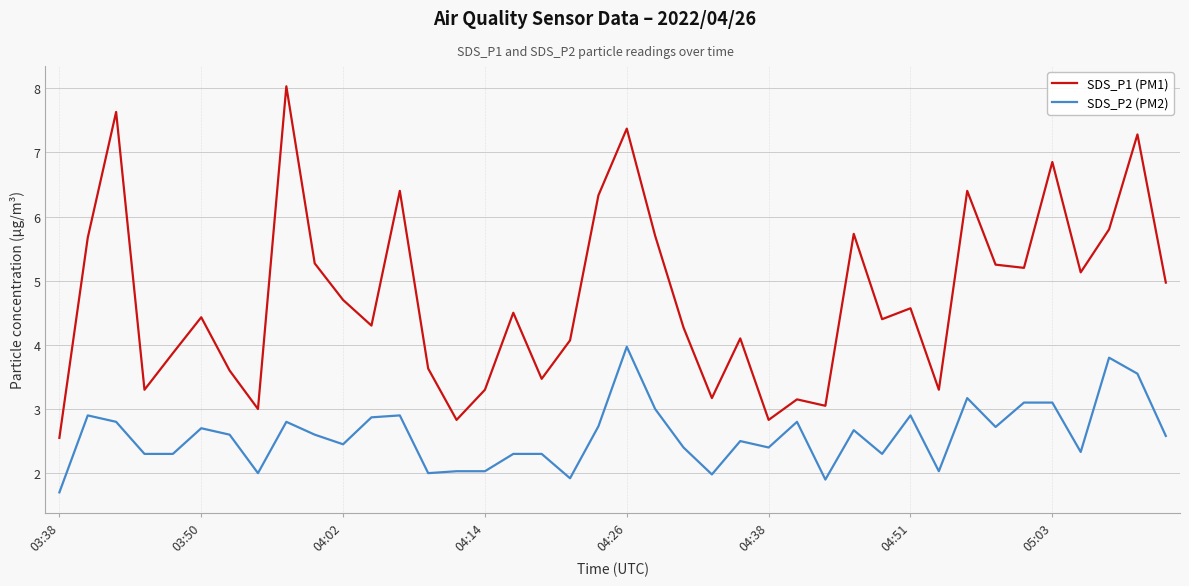

Rank the series by their maximum value, from highest to lowest.

SDS_P1 (PM1), SDS_P2 (PM2)